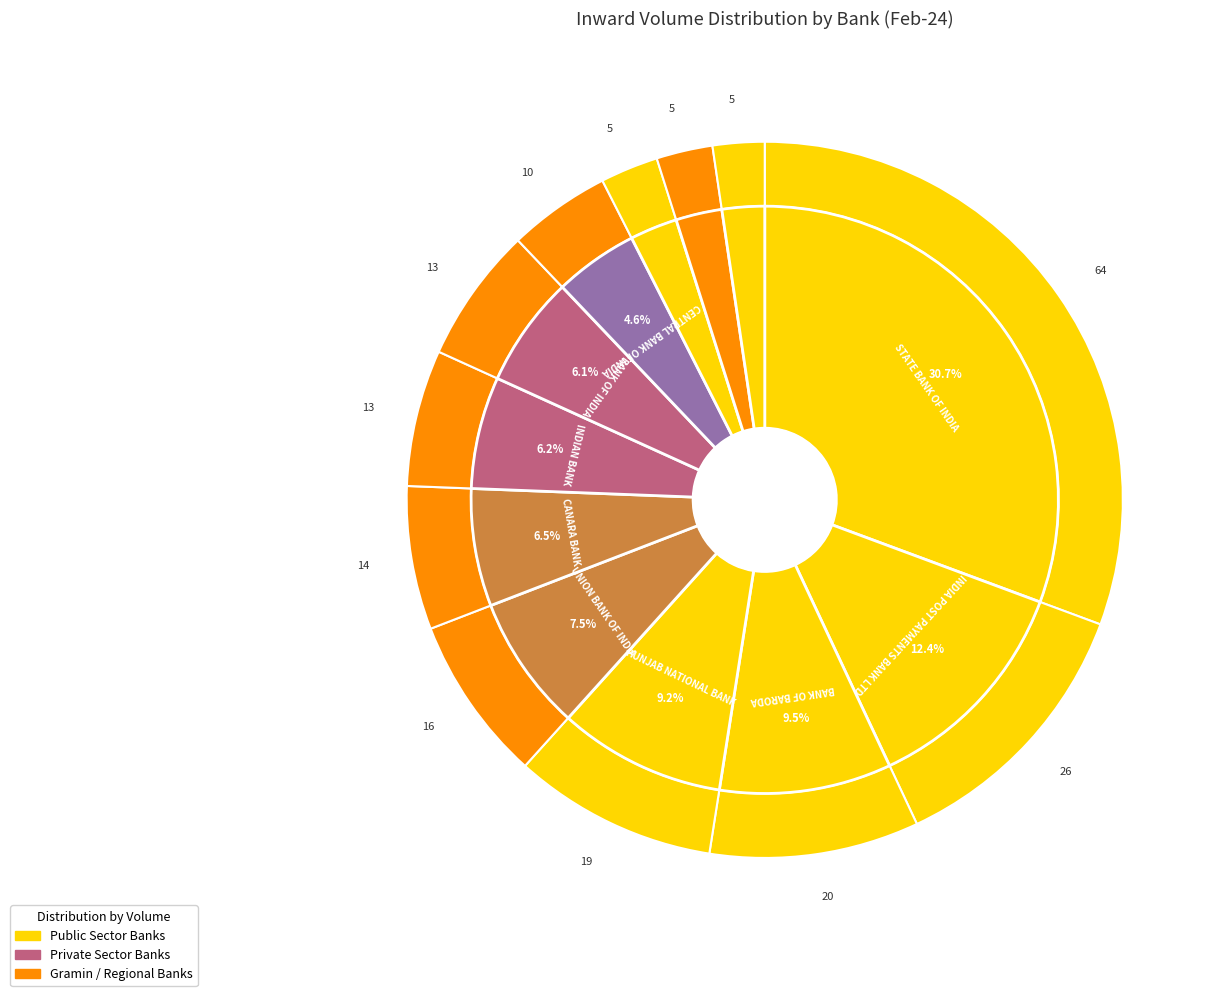

To the nearest percent, what percentage of the pie is CANARA BANK?

6%